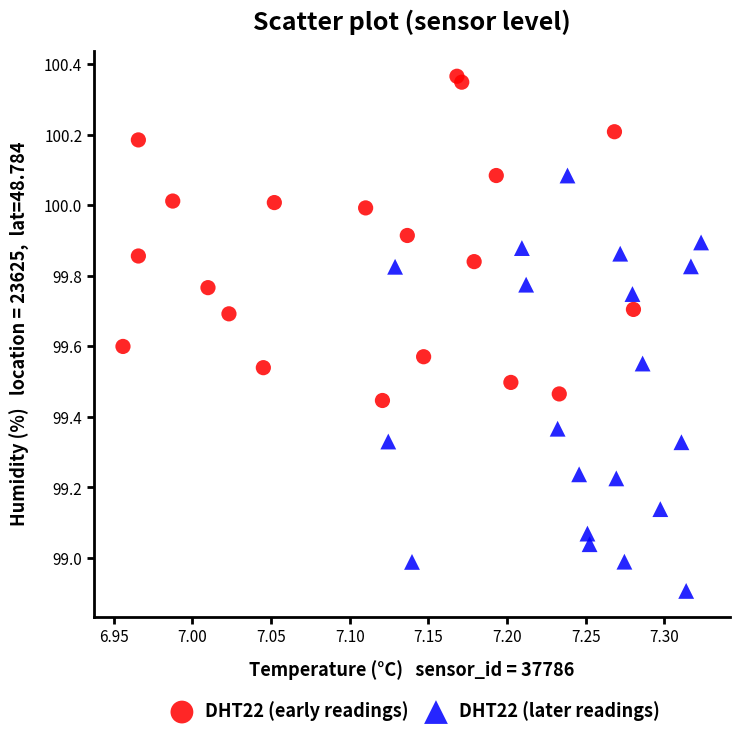

What are all the series names shown in the legend?

DHT22 (early readings), DHT22 (later readings)